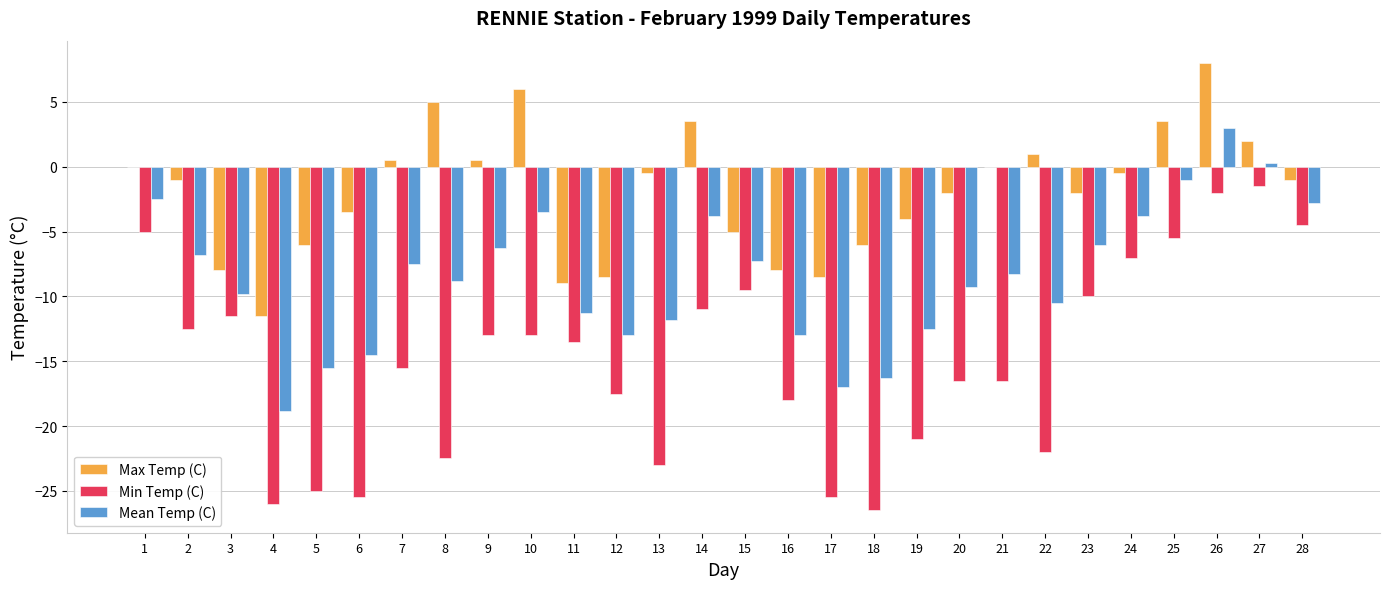

What is the sum of all Max Temp (C) values?

-55.0